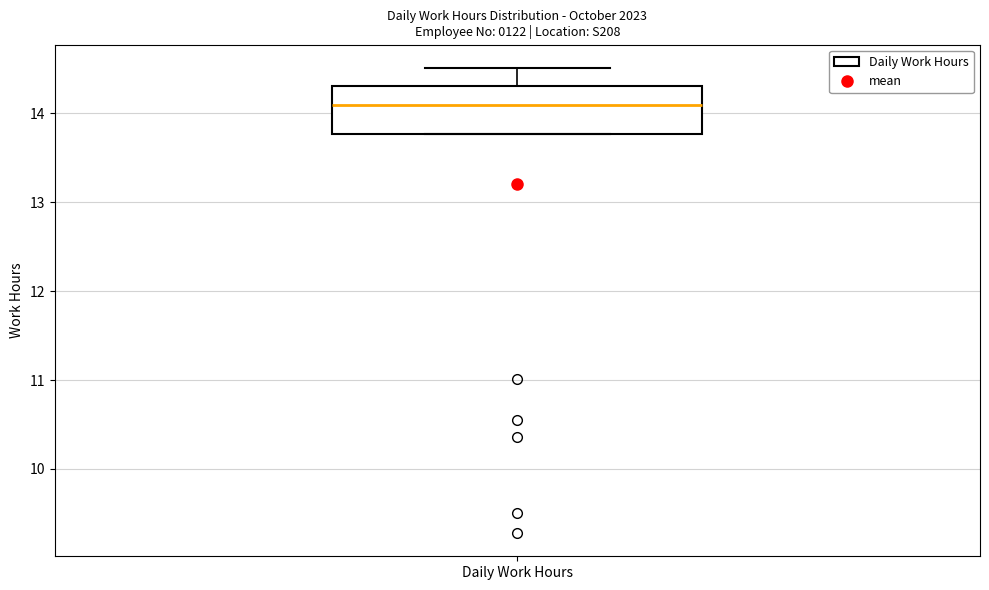

Transcribe this box plot: give where the median line is, the range the box spans, and where the two whiskers end, as read against the y-axis. The values are not printed on the chart, so give them approximately, as read against the axis.

median 14.1, box 13.8 to 14.3, whiskers 13.8 to 14.5